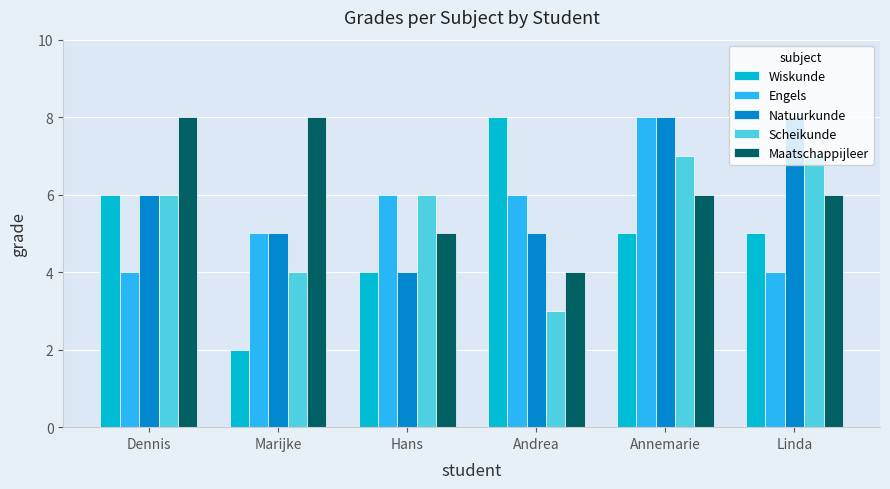

How many Engels values are between 4 and 6?

5